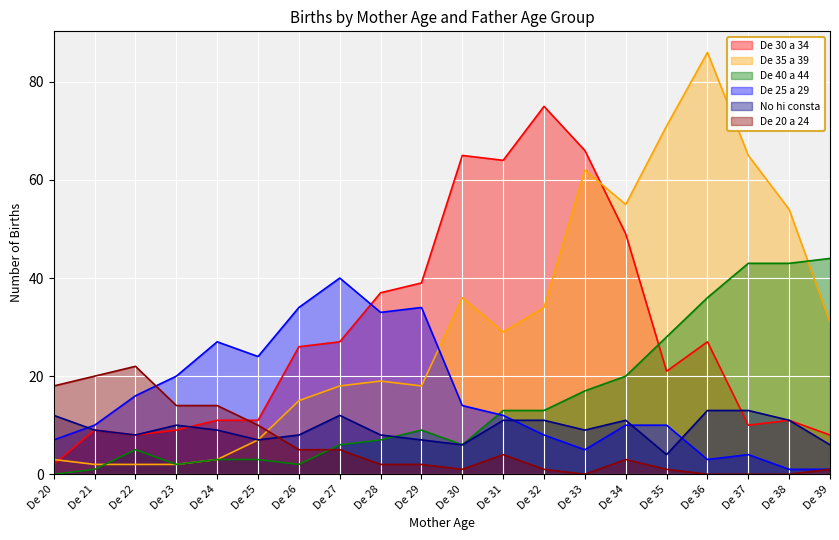

How many data points in De 40 a 44 are less than 9?

10